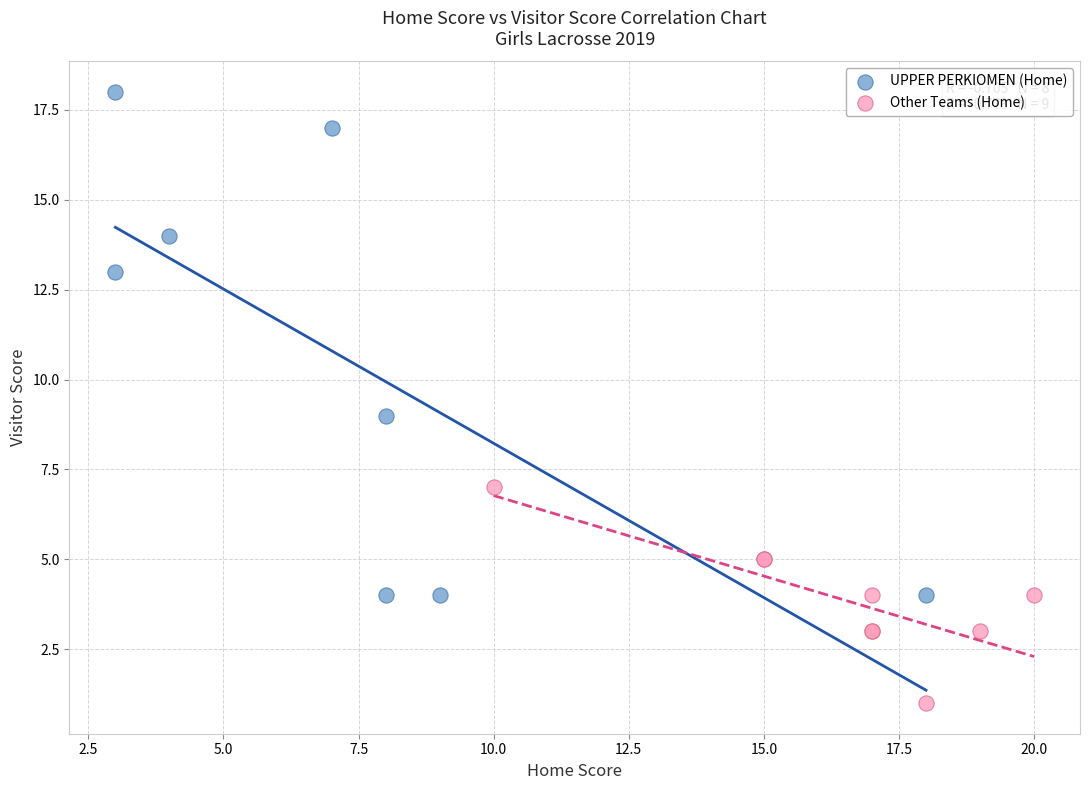

Which series contains the highest Y value?

UPPER PERKIOMEN (Home)